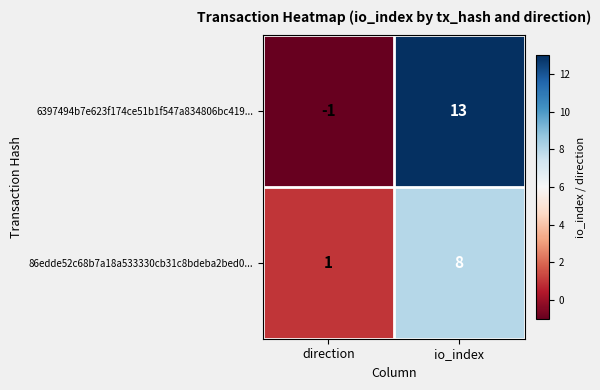

What is the minimum value shown in the chart?

-1